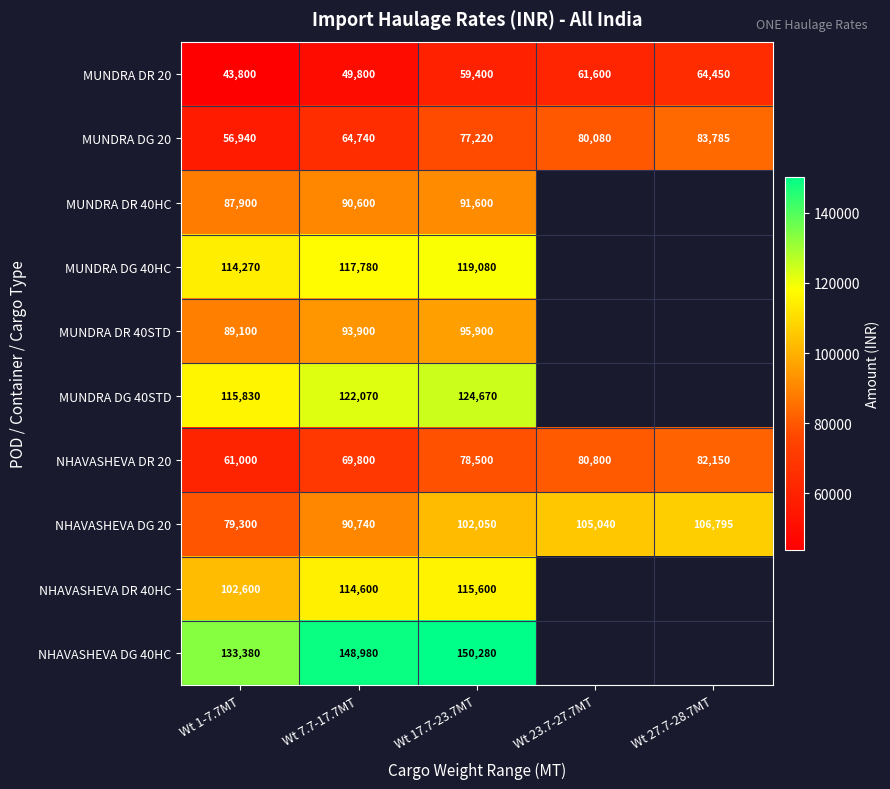

Which label corresponds to the smallest value in the chart?

Wt 1-7.7MT